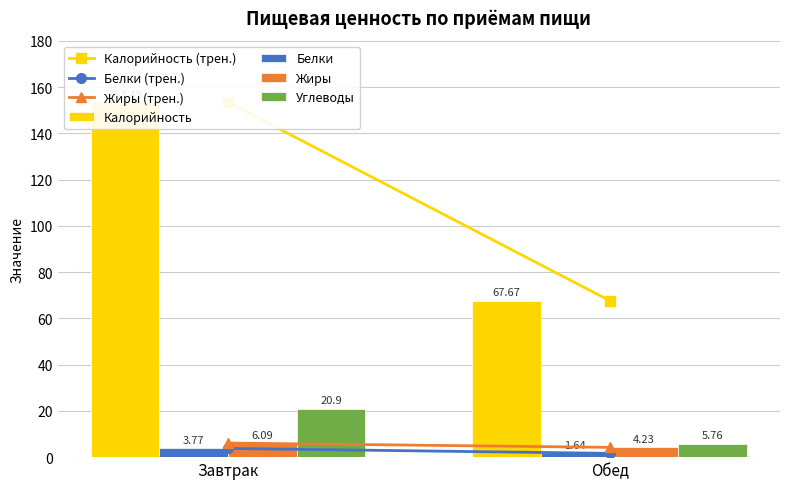

What is the total value across all series at Завтрак?

184.2